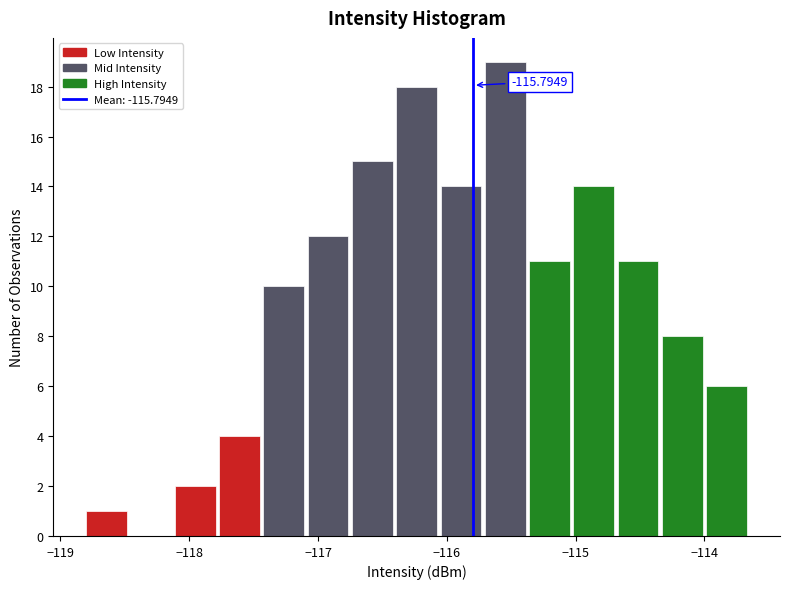

Read against the x-axis, roughly where is the centre of the tallest bar?

-115.5